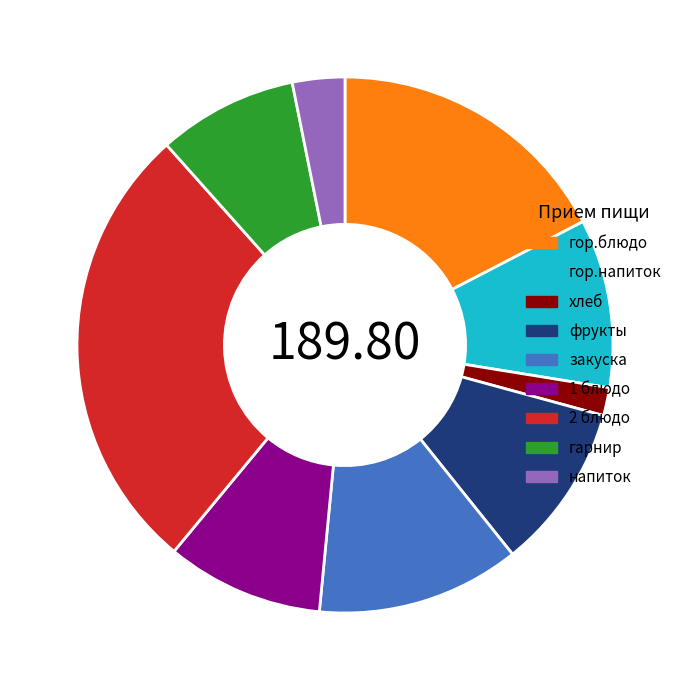

Does напиток account for over 50% of the chart?

No